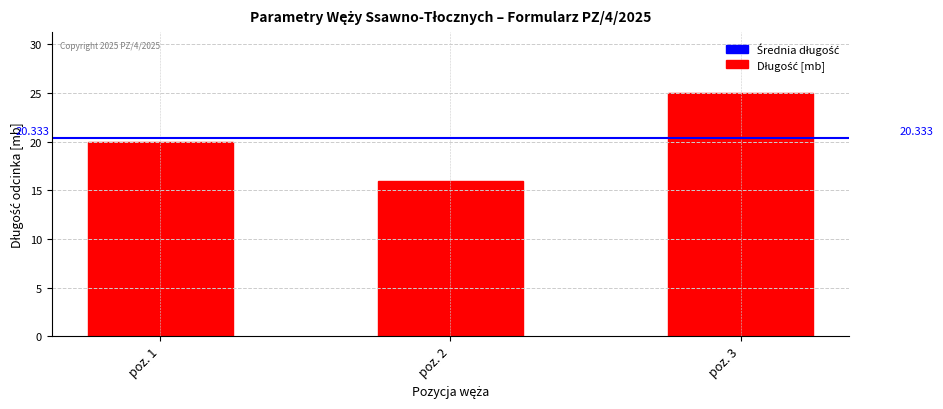

What is the approximate value at poz. 1?

20